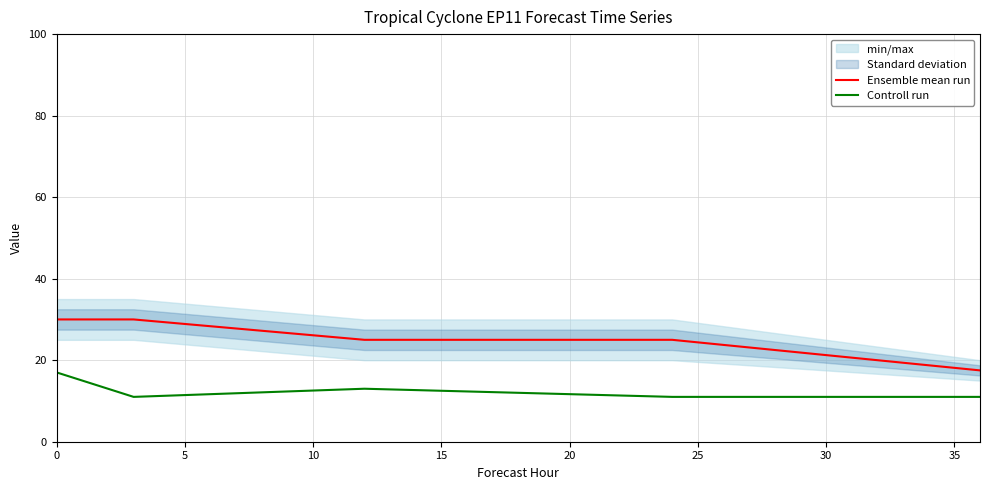

What is the difference between the maximum and minimum values in the Ensemble mean run series?

12.5